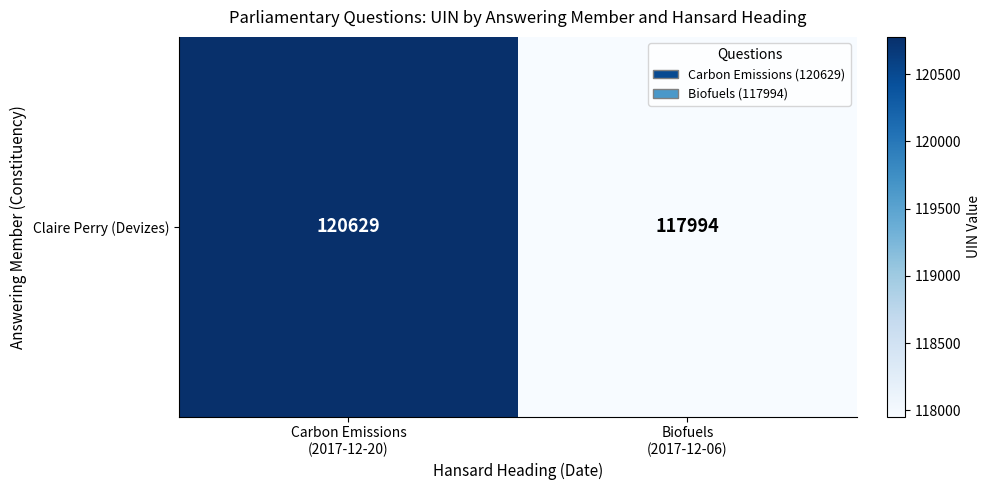

How many categories are shown in the chart?

2